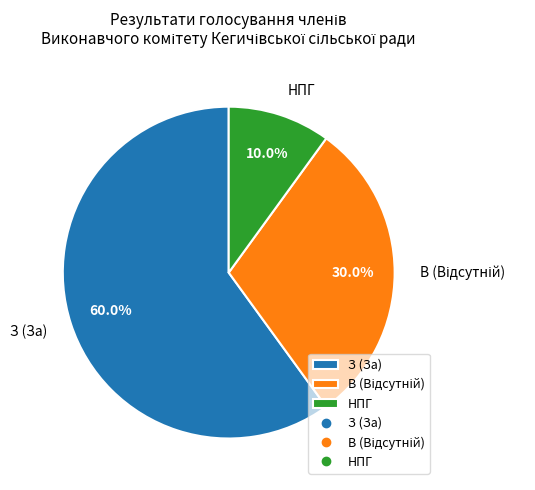

Does НПГ account for over 50% of the chart?

No